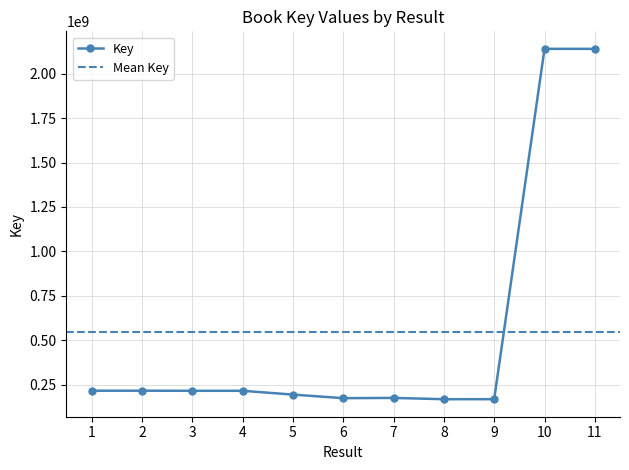

True or false: the data shows 215156020 at 1.

True